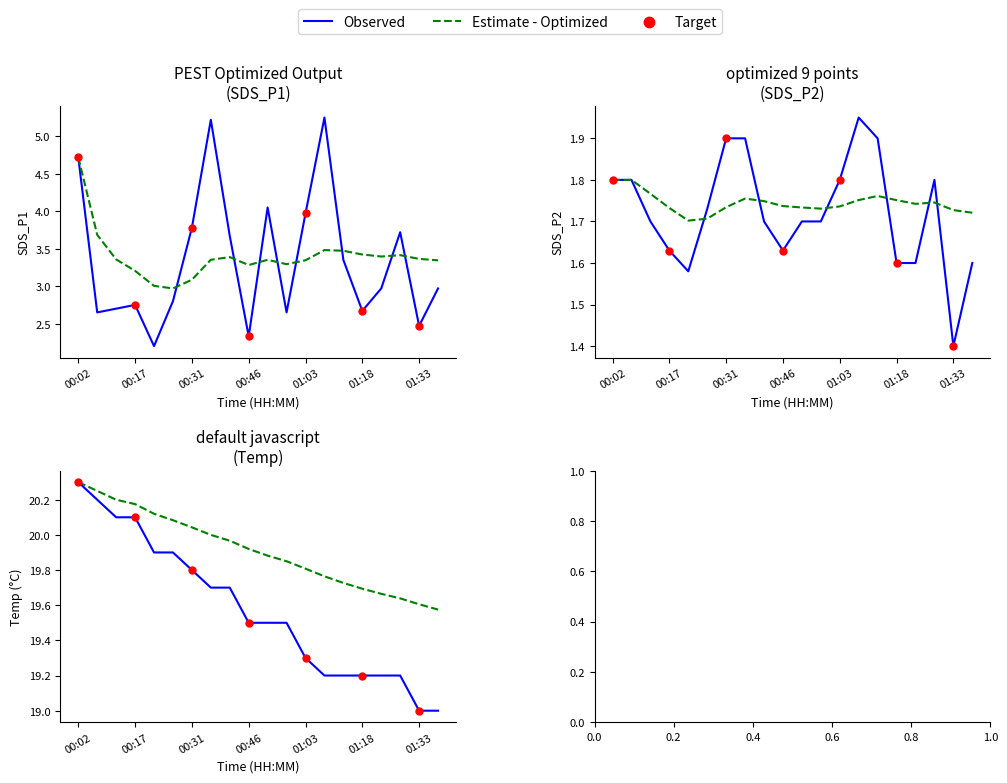

Which series contains the highest Y value?

Temp